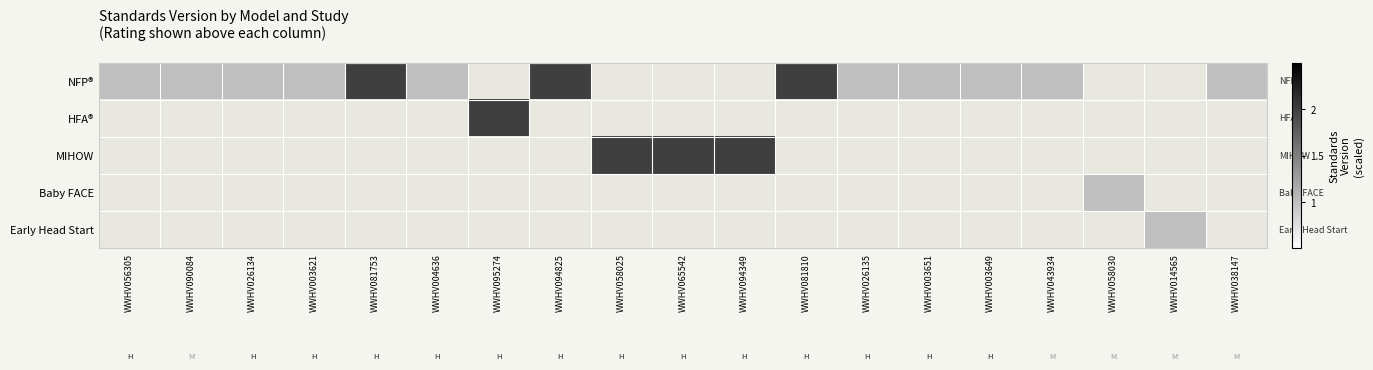

What is the spread (max minus min) of values at WWHV056305?

1